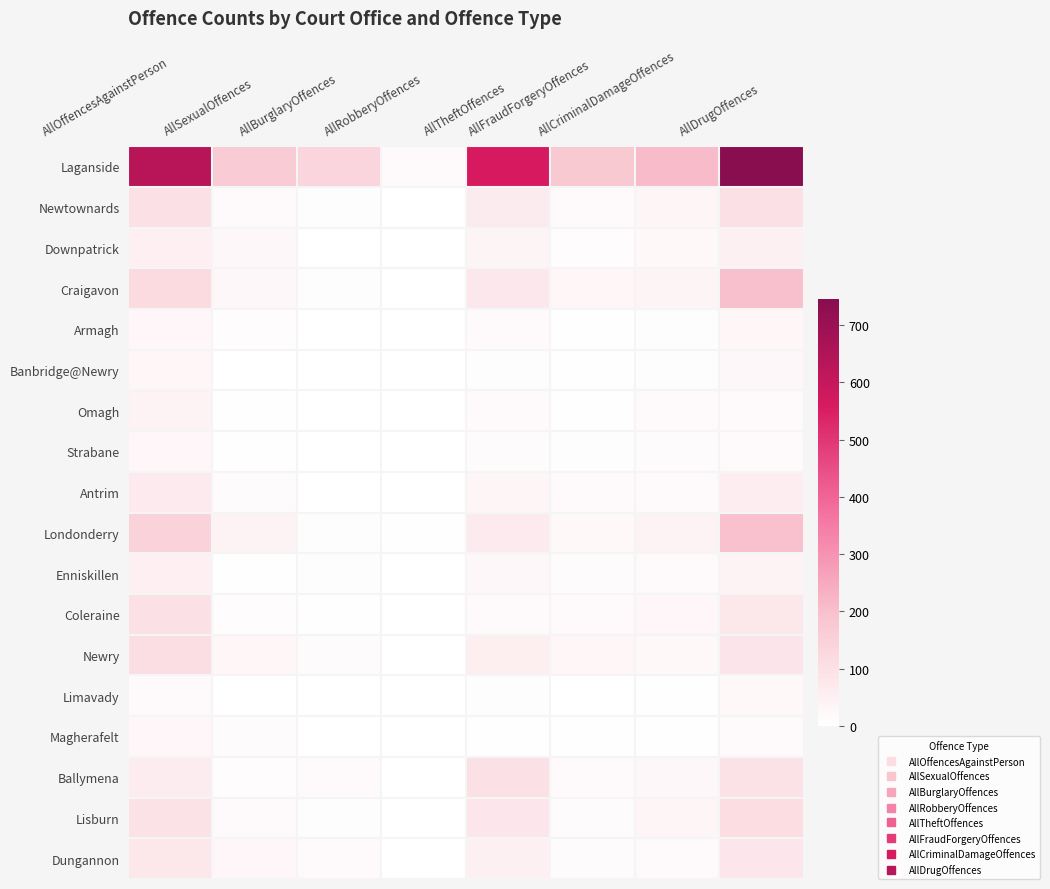

Reading right to left, transcribe all the data shown in this chart.

Laganside: AllDrugOffences=745	AllCriminalDamageOffences=212	AllFraudForgeryOffences=177	AllTheftOffences=561	AllRobberyOffences=19	AllBurglaryOffences=136	AllSexualOffences=169	AllOffencesAgainstPerson=631
Newtownards: AllDrugOffences=99	AllCriminalDamageOffences=34	AllFraudForgeryOffences=18	AllTheftOffences=66	AllRobberyOffences=1	AllBurglaryOffences=7	AllSexualOffences=16	AllOffencesAgainstPerson=98
Downpatrick: AllDrugOffences=48	AllCriminalDamageOffences=21	AllFraudForgeryOffences=10	AllTheftOffences=36	AllRobberyOffences=0	AllBurglaryOffences=2	AllSexualOffences=26	AllOffencesAgainstPerson=51
Craigavon: AllDrugOffences=200	AllCriminalDamageOffences=35	AllFraudForgeryOffences=30	AllTheftOffences=73	AllRobberyOffences=1	AllBurglaryOffences=6	AllSexualOffences=25	AllOffencesAgainstPerson=121
Armagh: AllDrugOffences=30	AllCriminalDamageOffences=7	AllFraudForgeryOffences=4	AllTheftOffences=16	AllRobberyOffences=1	AllBurglaryOffences=2	AllSexualOffences=10	AllOffencesAgainstPerson=27
Banbridge@Newry: AllDrugOffences=25	AllCriminalDamageOffences=7	AllFraudForgeryOffences=4	AllTheftOffences=7	AllRobberyOffences=0	AllBurglaryOffences=0	AllSexualOffences=1	AllOffencesAgainstPerson=30
Omagh: AllDrugOffences=17	AllCriminalDamageOffences=15	AllFraudForgeryOffences=3	AllTheftOffences=15	AllRobberyOffences=0	AllBurglaryOffences=2	AllSexualOffences=4	AllOffencesAgainstPerson=41
Strabane: AllDrugOffences=15	AllCriminalDamageOffences=12	AllFraudForgeryOffences=8	AllTheftOffences=14	AllRobberyOffences=0	AllBurglaryOffences=2	AllSexualOffences=4	AllOffencesAgainstPerson=27
Antrim: AllDrugOffences=60	AllCriminalDamageOffences=17	AllFraudForgeryOffences=17	AllTheftOffences=34	AllRobberyOffences=0	AllBurglaryOffences=2	AllSexualOffences=13	AllOffencesAgainstPerson=69
Londonderry: AllDrugOffences=197	AllCriminalDamageOffences=41	AllFraudForgeryOffences=21	AllTheftOffences=67	AllRobberyOffences=5	AllBurglaryOffences=7	AllSexualOffences=43	AllOffencesAgainstPerson=147
Enniskillen: AllDrugOffences=39	AllCriminalDamageOffences=15	AllFraudForgeryOffences=14	AllTheftOffences=24	AllRobberyOffences=0	AllBurglaryOffences=6	AllSexualOffences=4	AllOffencesAgainstPerson=50
Coleraine: AllDrugOffences=76	AllCriminalDamageOffences=28	AllFraudForgeryOffences=17	AllTheftOffences=20	AllRobberyOffences=0	AllBurglaryOffences=4	AllSexualOffences=10	AllOffencesAgainstPerson=97
Newry: AllDrugOffences=82	AllCriminalDamageOffences=21	AllFraudForgeryOffences=30	AllTheftOffences=57	AllRobberyOffences=2	AllBurglaryOffences=12	AllSexualOffences=32	AllOffencesAgainstPerson=105
Limavady: AllDrugOffences=21	AllCriminalDamageOffences=5	AllFraudForgeryOffences=1	AllTheftOffences=8	AllRobberyOffences=1	AllBurglaryOffences=1	AllSexualOffences=1	AllOffencesAgainstPerson=17
Magherafelt: AllDrugOffences=17	AllCriminalDamageOffences=4	AllFraudForgeryOffences=4	AllTheftOffences=5	AllRobberyOffences=0	AllBurglaryOffences=2	AllSexualOffences=13	AllOffencesAgainstPerson=27
Ballymena: AllDrugOffences=96	AllCriminalDamageOffences=25	AllFraudForgeryOffences=16	AllTheftOffences=98	AllRobberyOffences=2	AllBurglaryOffences=16	AllSexualOffences=10	AllOffencesAgainstPerson=64
Lisburn: AllDrugOffences=112	AllCriminalDamageOffences=34	AllFraudForgeryOffences=14	AllTheftOffences=80	AllRobberyOffences=0	AllBurglaryOffences=8	AllSexualOffences=16	AllOffencesAgainstPerson=94
Dungannon: AllDrugOffences=81	AllCriminalDamageOffences=19	AllFraudForgeryOffences=13	AllTheftOffences=49	AllRobberyOffences=0	AllBurglaryOffences=16	AllSexualOffences=28	AllOffencesAgainstPerson=78